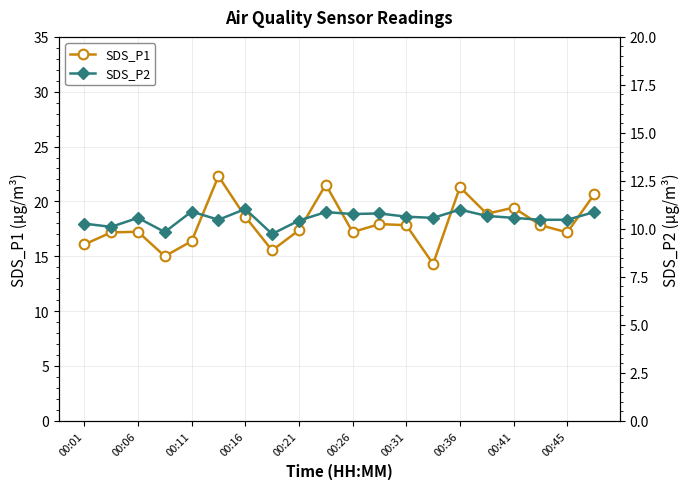

True or false: SDS_P2 has more than 2 points higher than both neighbors.

True